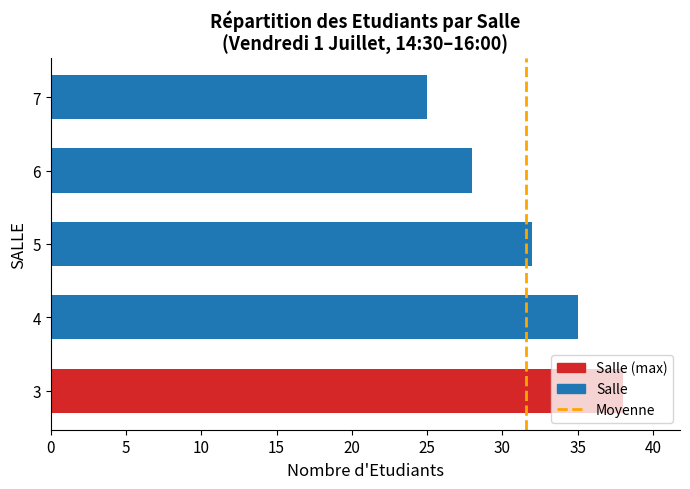

What is the sum of all values?

158